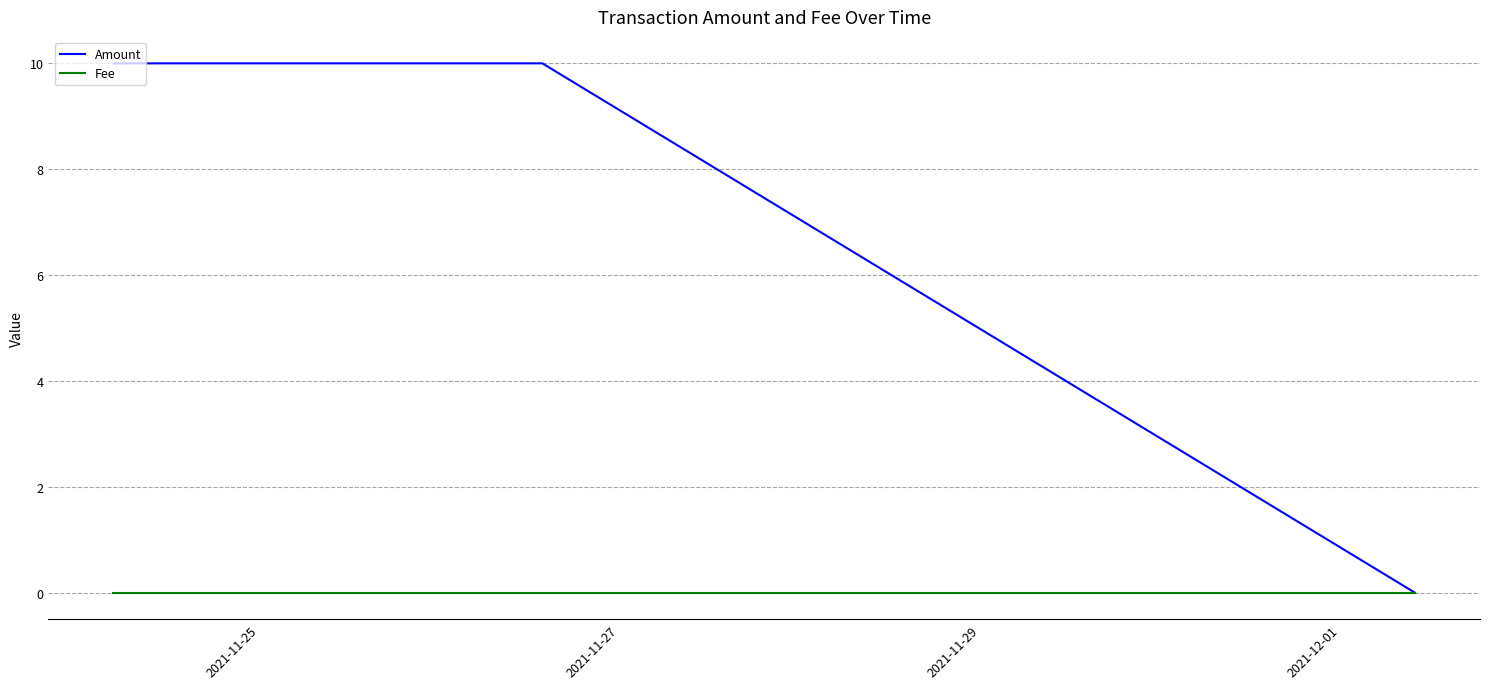

Which series has the largest total across all categories?

Amount